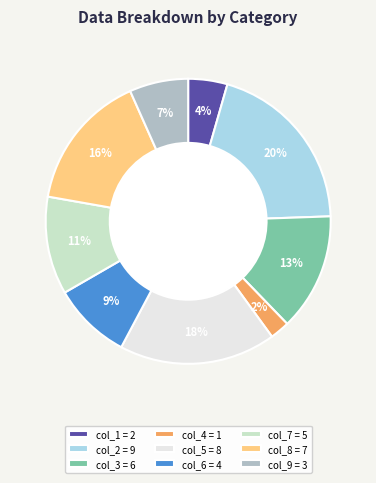

Is it true that col_1 = 2 is 14% of the pie?

False